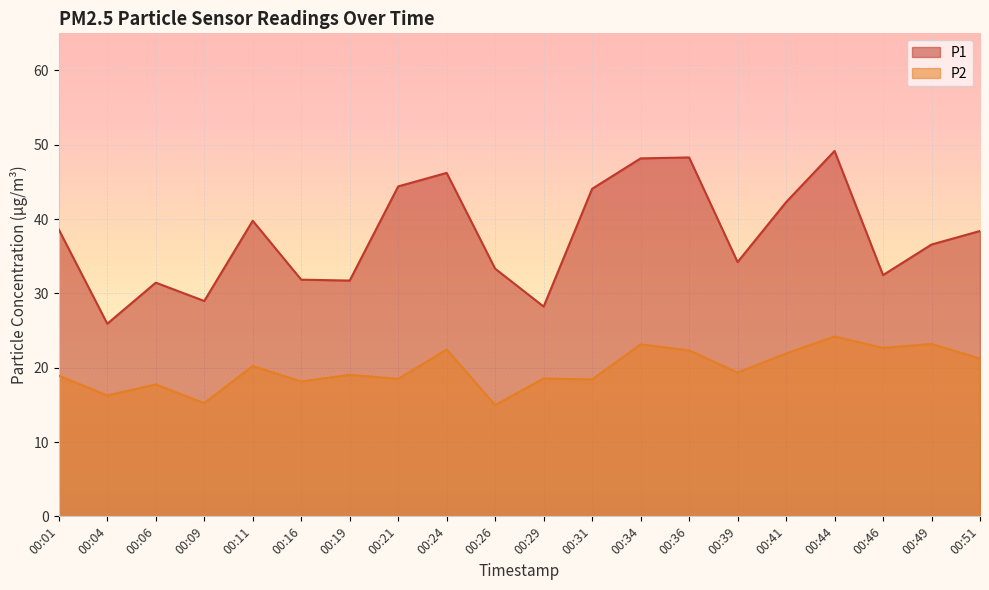

Which label corresponds to the smallest value in the chart?

00:26